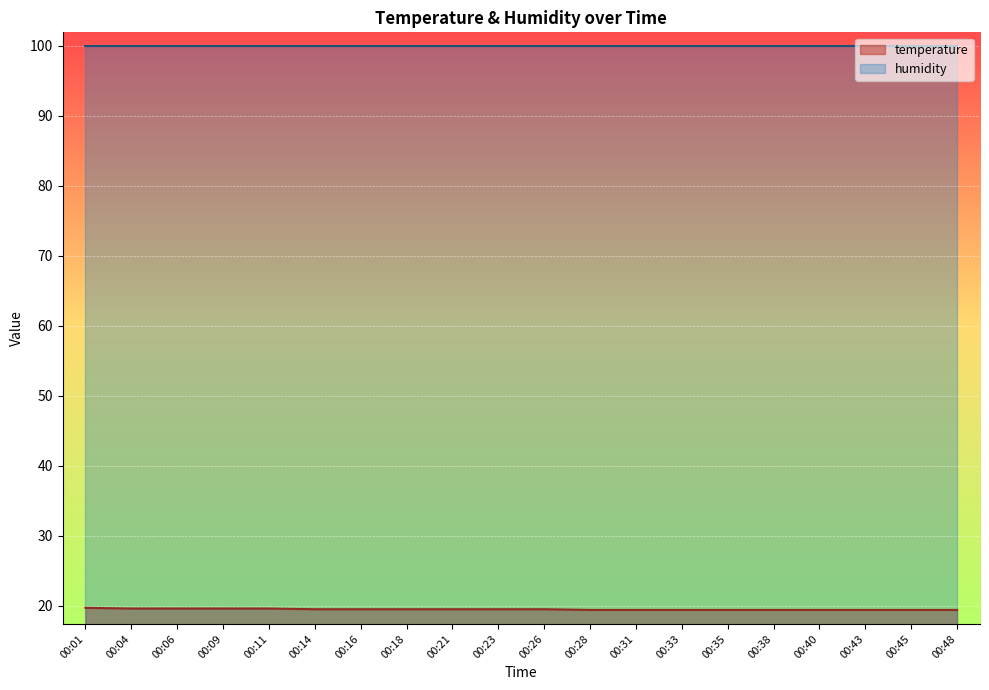

Count the values in the range 19 to 20.

20